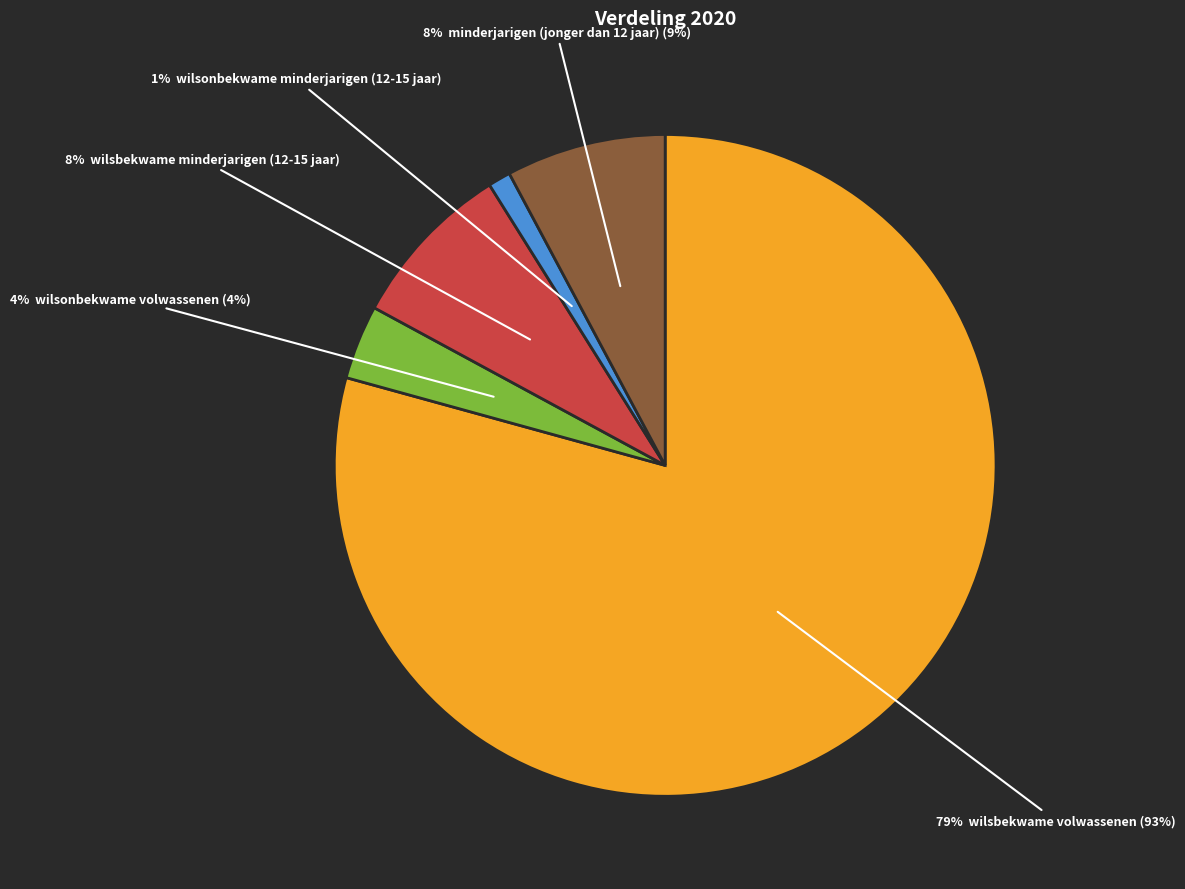

To the nearest percent, what is the difference between the largest and smallest slice percentages?

78%